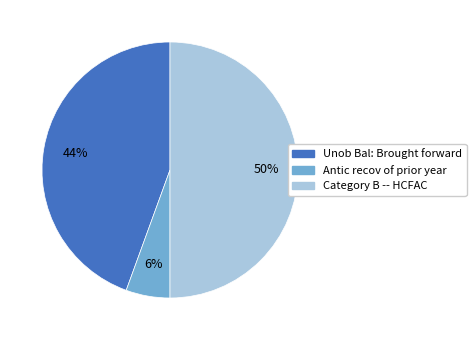

Between Category B -- HCFAC and Antic recov of prior year, which is larger?

Category B -- HCFAC